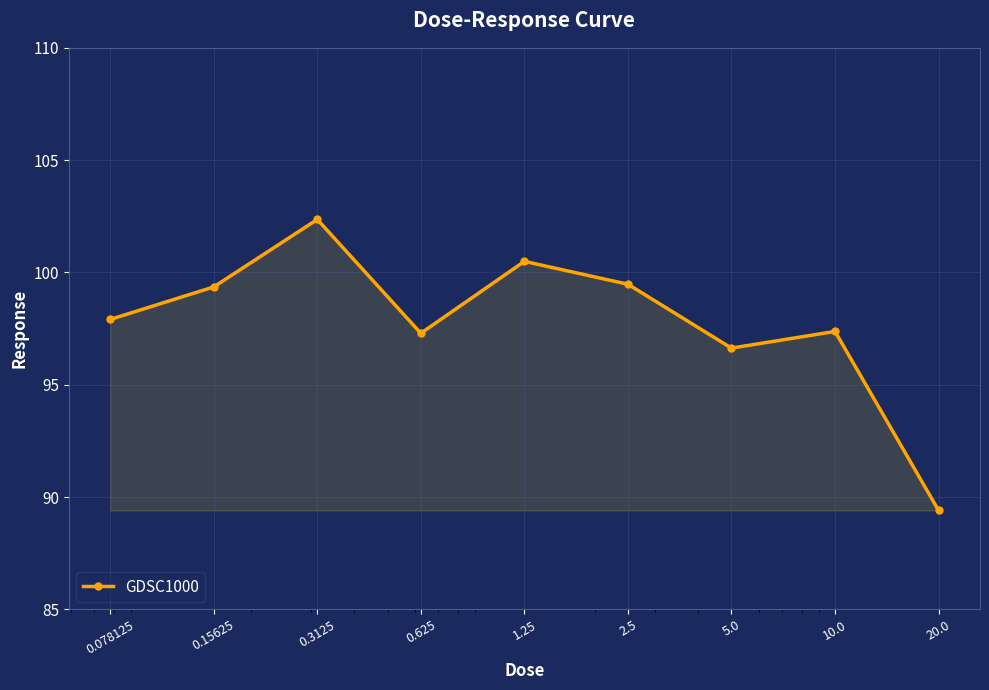

What is the value of the 6th point from the left?

99.5